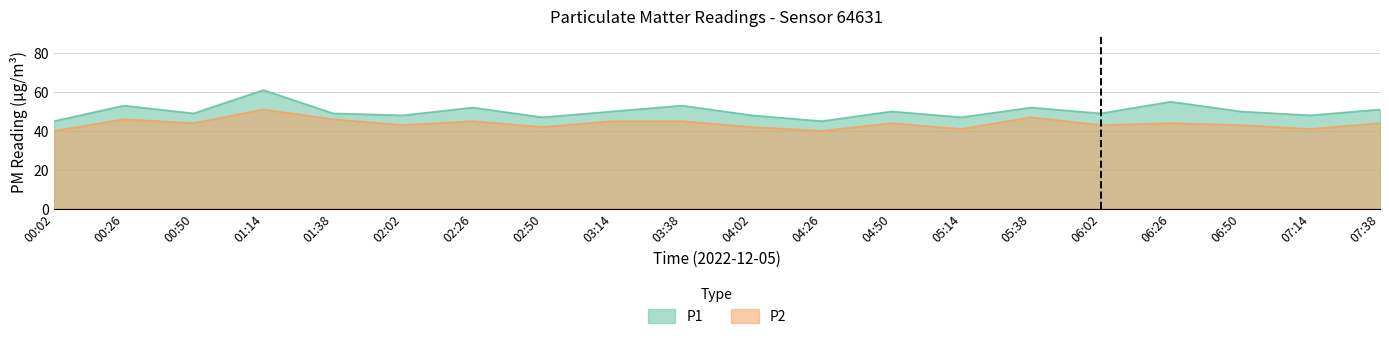

The value of P1 at 03:14 is 73. True or false?

False